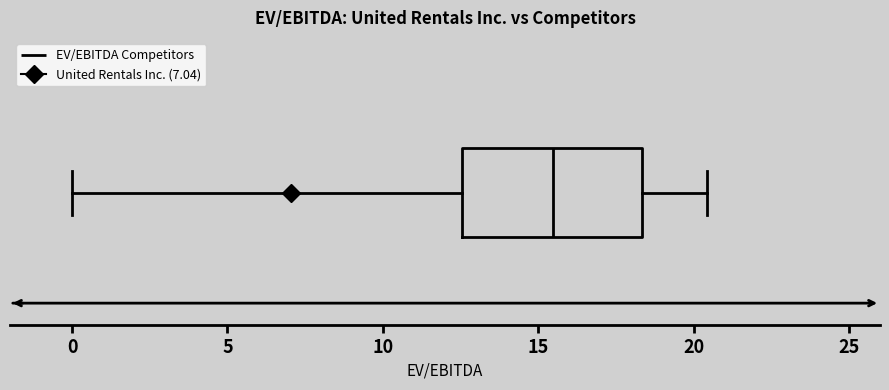

Where does the median line of the box sit on the x-axis? The values are not printed on the chart, so give them approximately, as read against the axis.

15.5